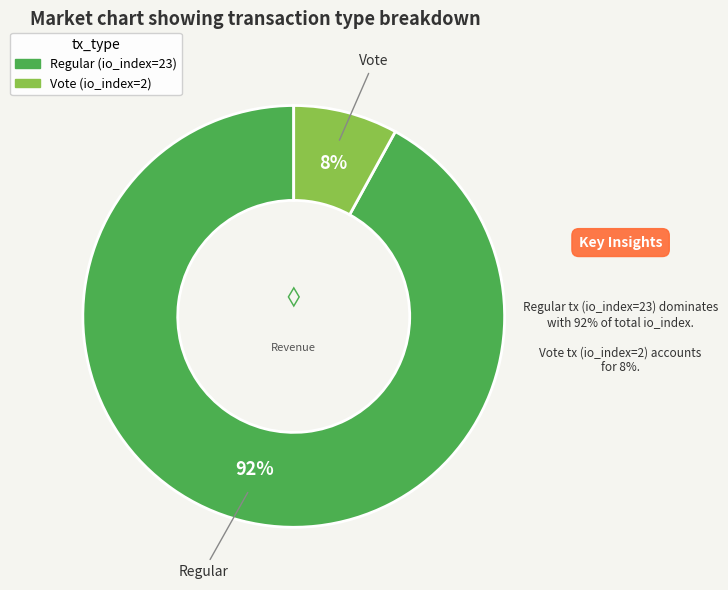

True or false: Regular (io_index=23) accounts for 92% of the total.

True